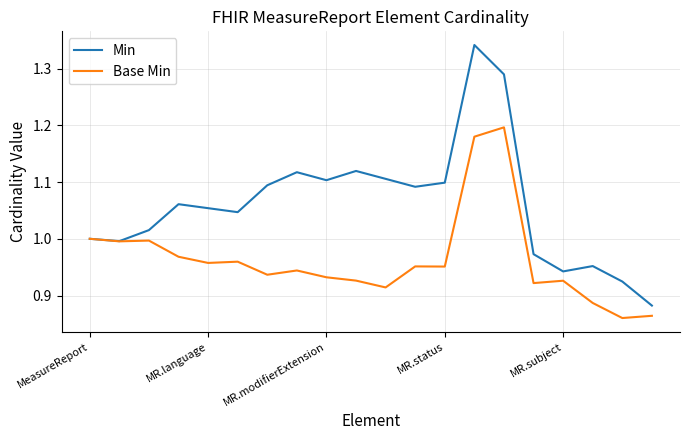

Rank the series by their maximum value, from highest to lowest.

Min, Base Min